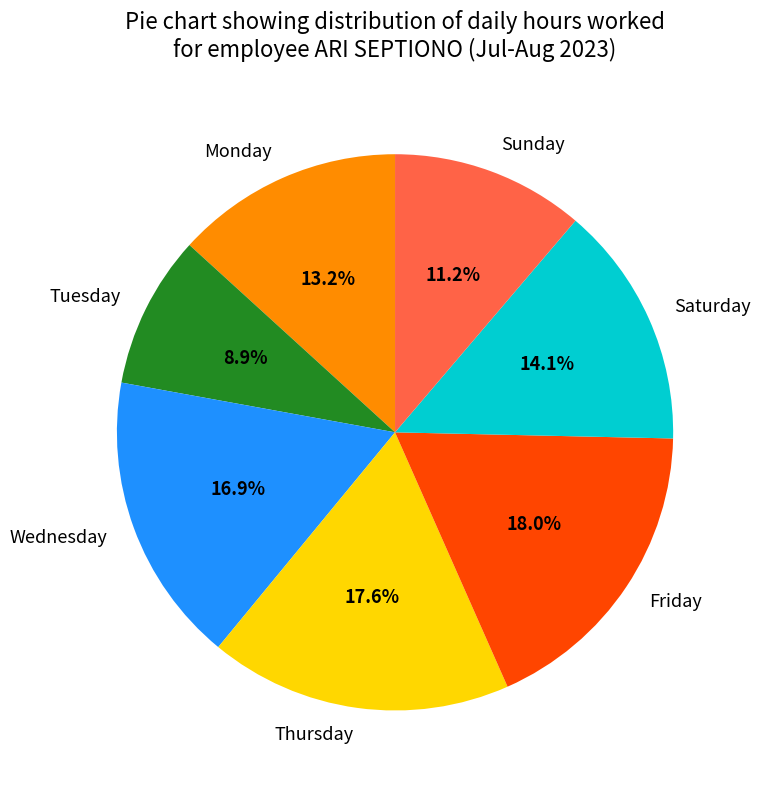

Which has a higher value, Friday or Wednesday?

Friday